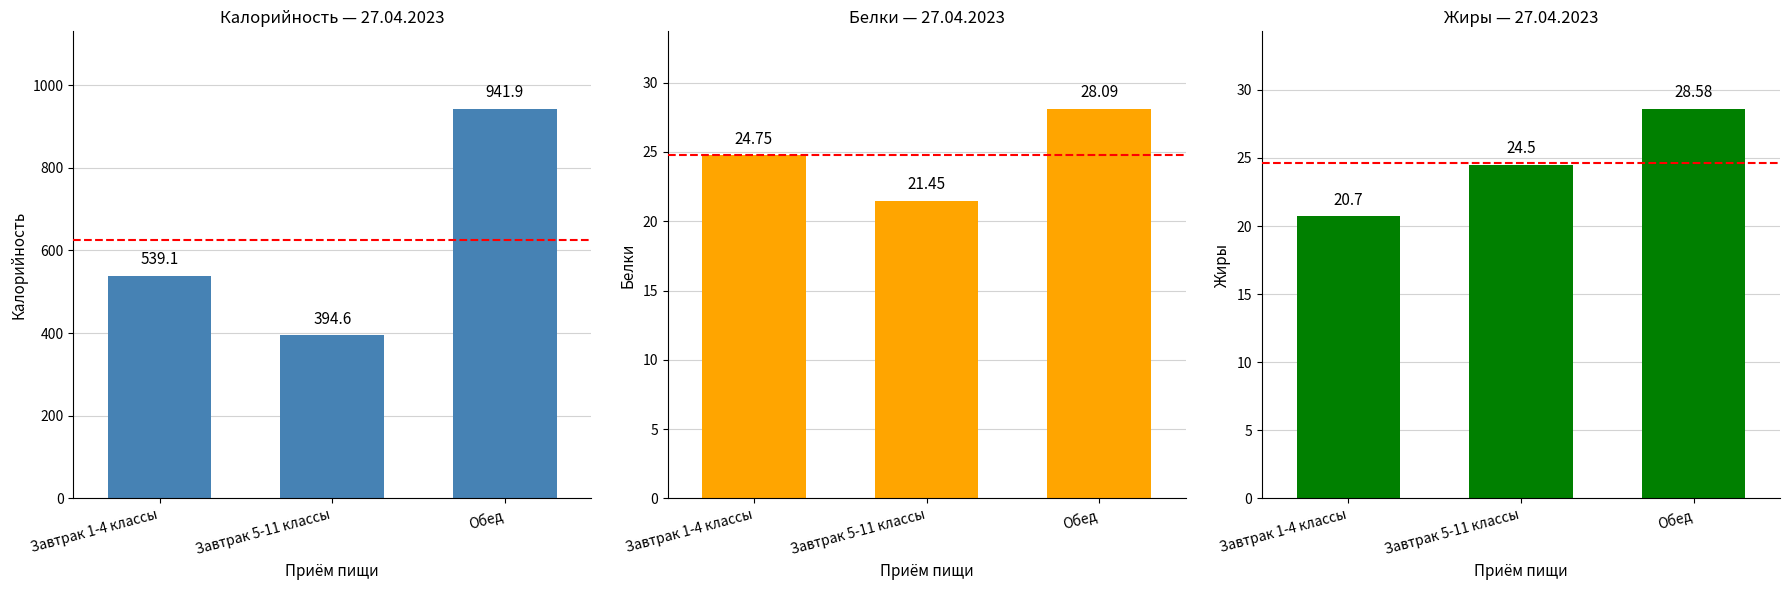

Which category has the highest value in the Белки series?

Обед